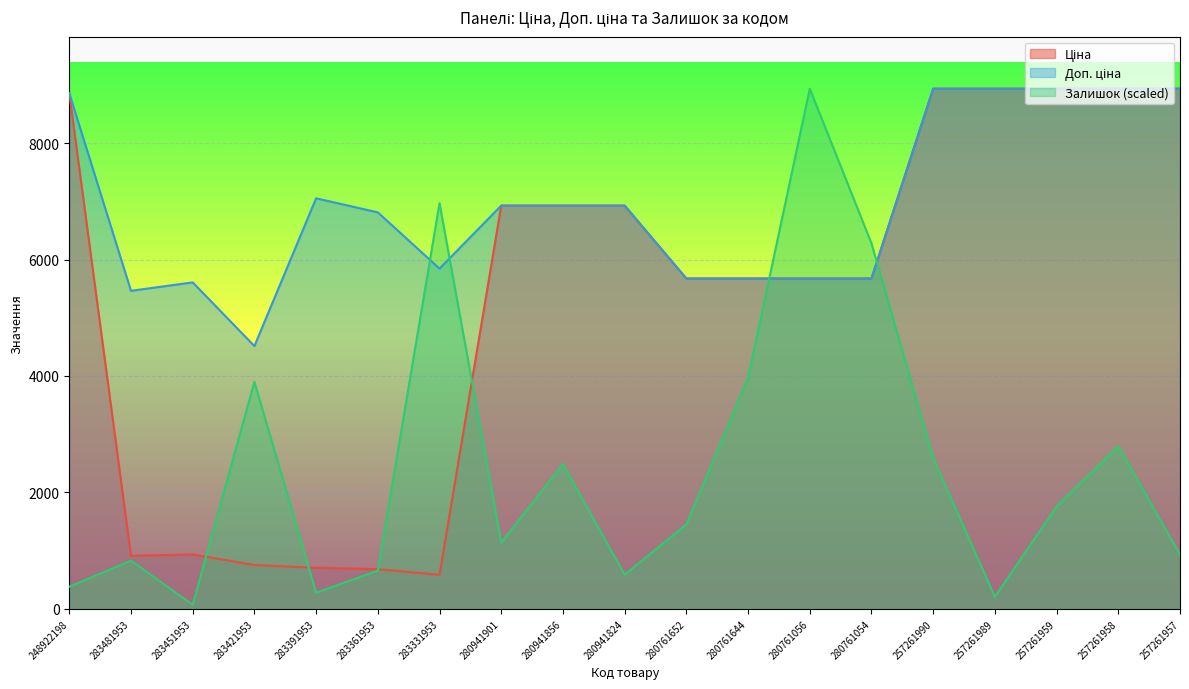

Which has a higher value, 280941856 or 280761054?

280941856